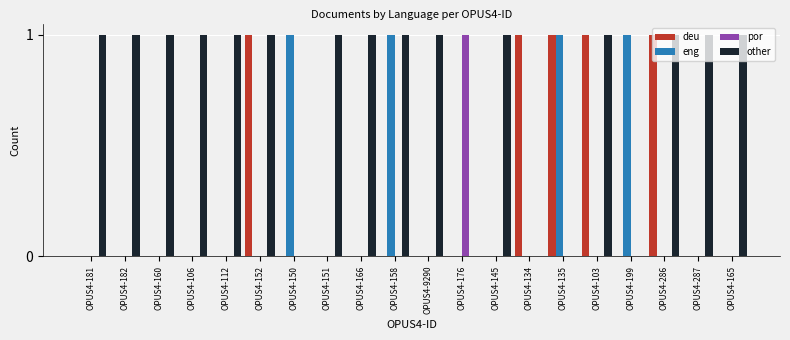

How many groups of bars are there?

20